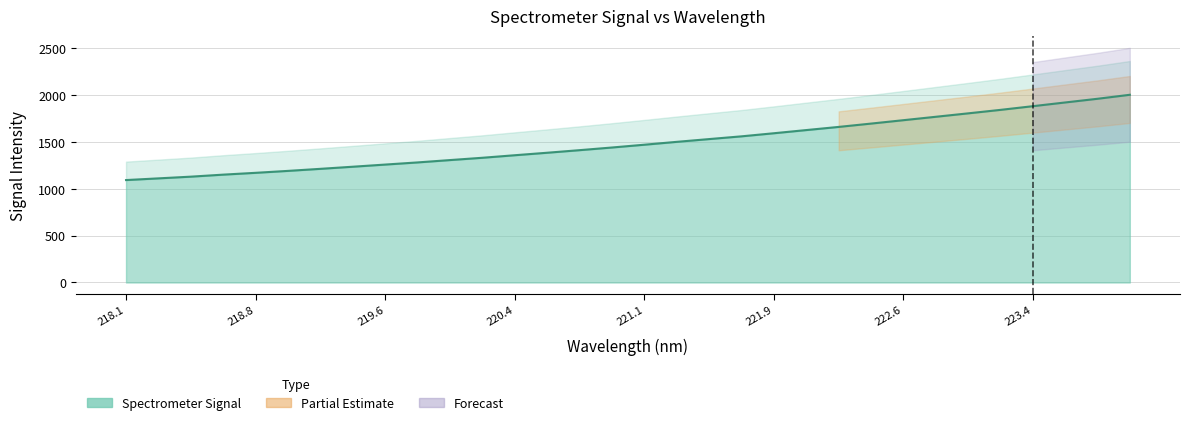

How many lines are shown in the chart?

1